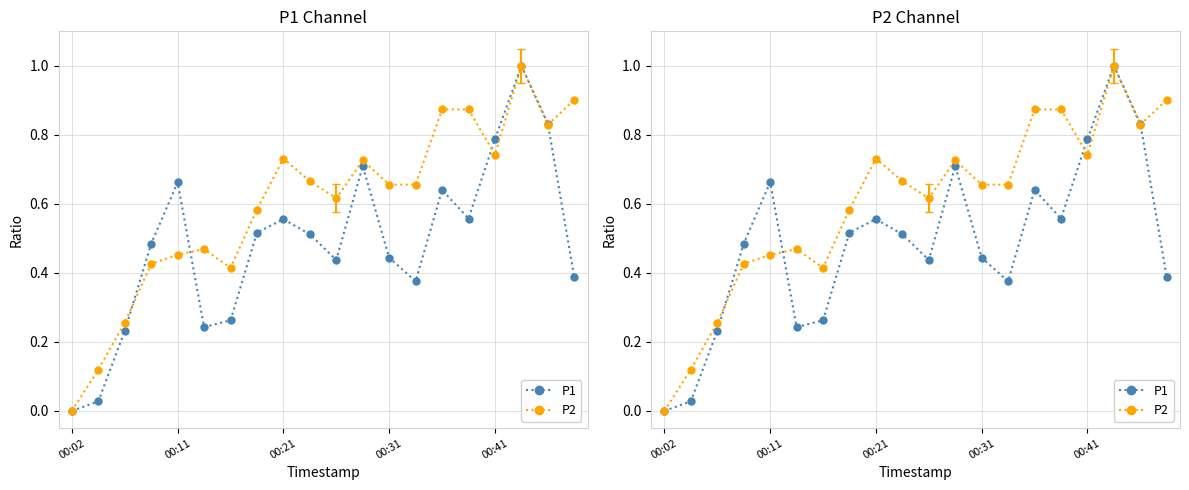

How many distinct data groups are displayed?

2